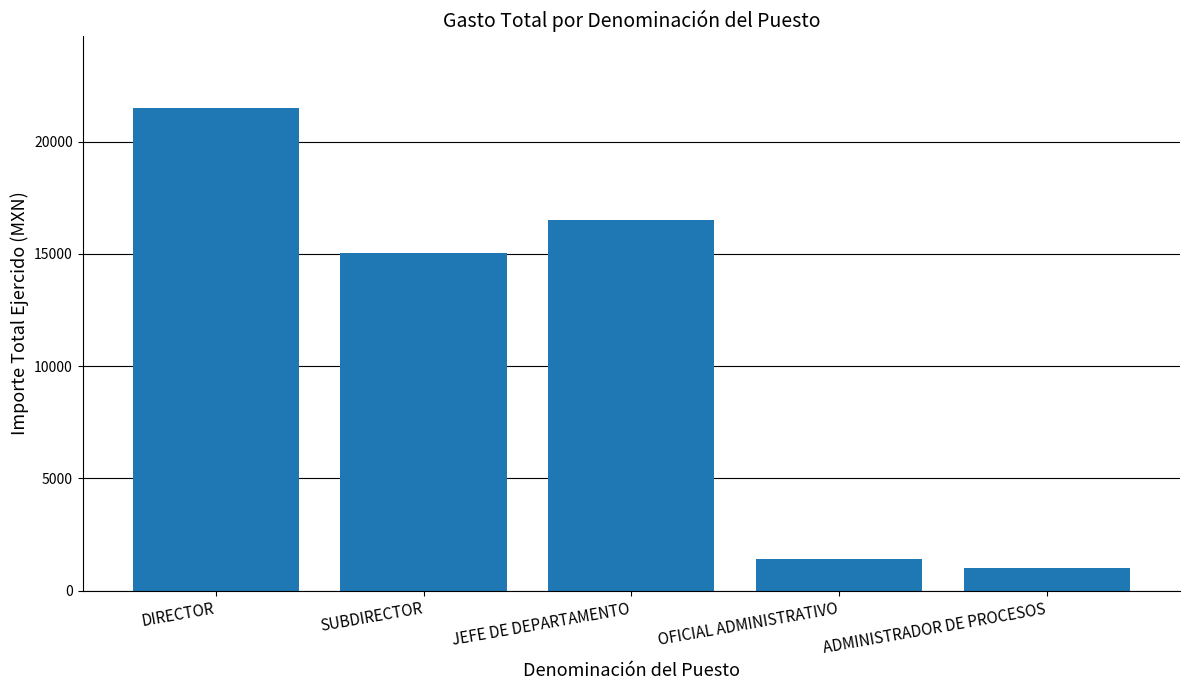

True or false: the data shows 232 at ADMINISTRADOR DE PROCESOS.

False